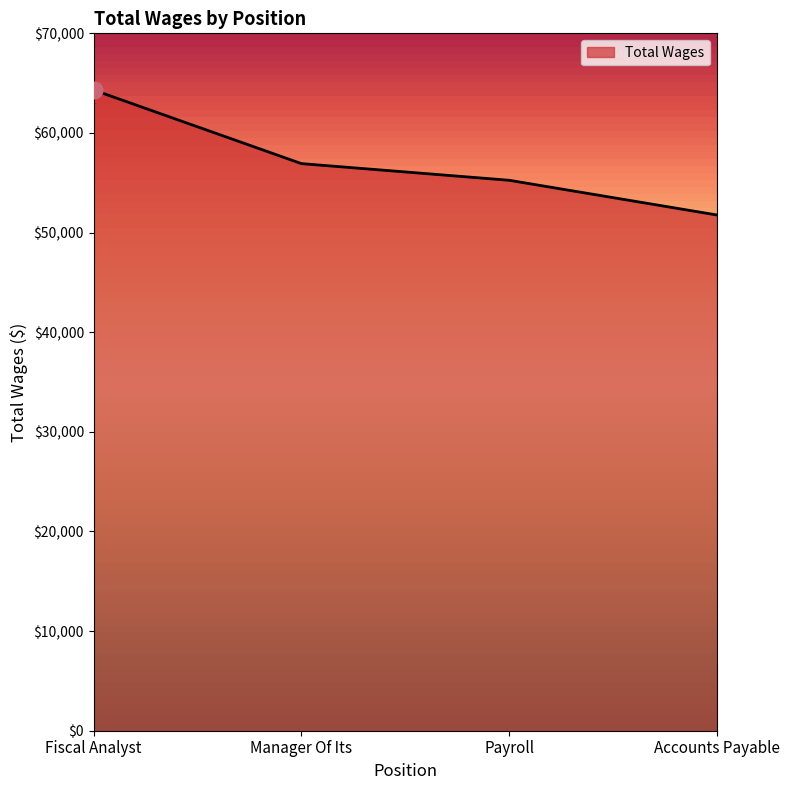

What value does the data have at Accounts Payable, to the nearest 100?

51800